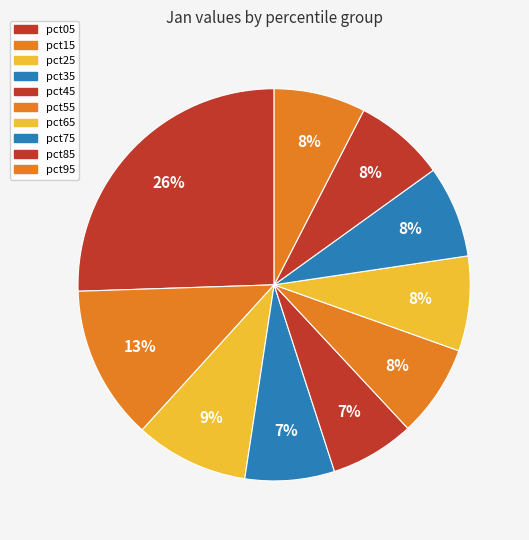

To the nearest percent, what is the average slice percentage?

10%